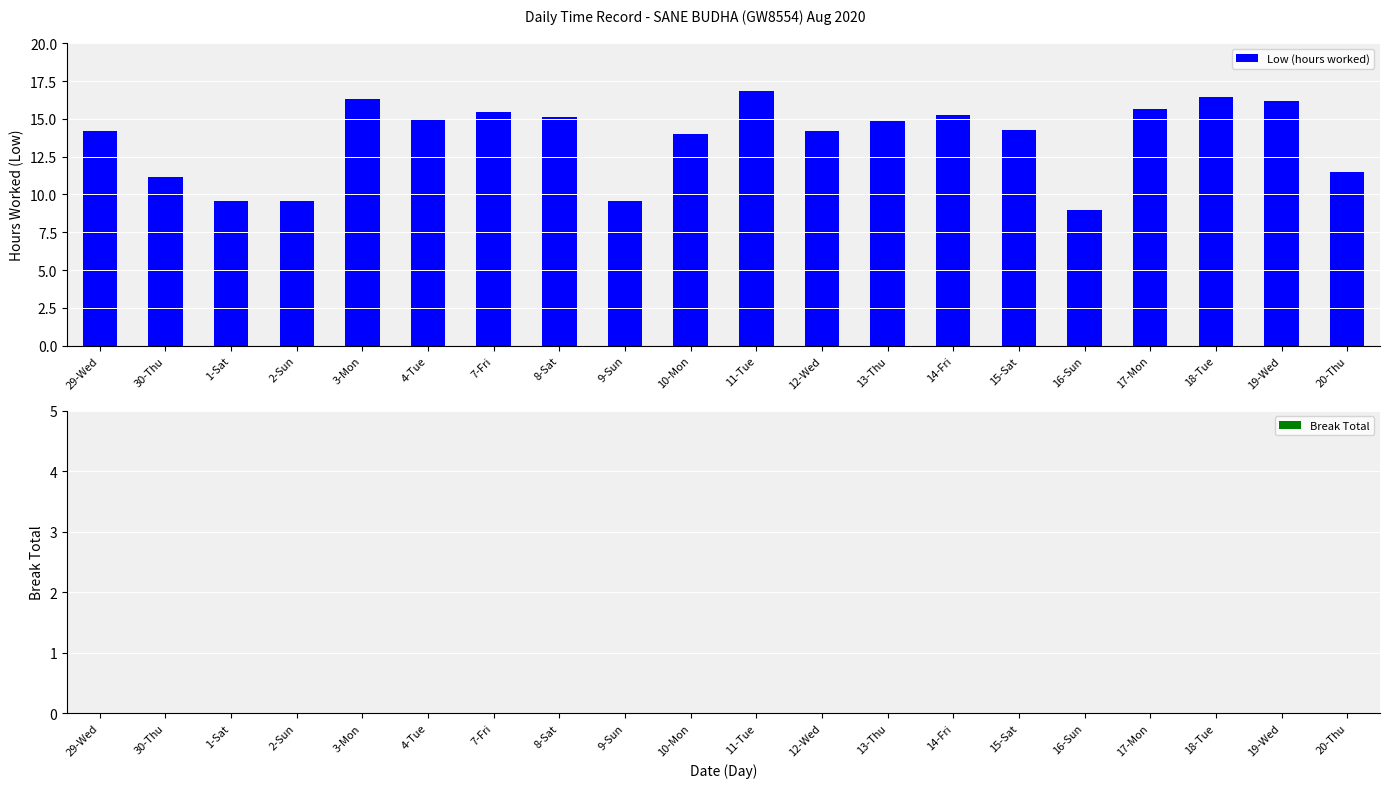

What is the label of the 8th bar from the right?

13-Thu